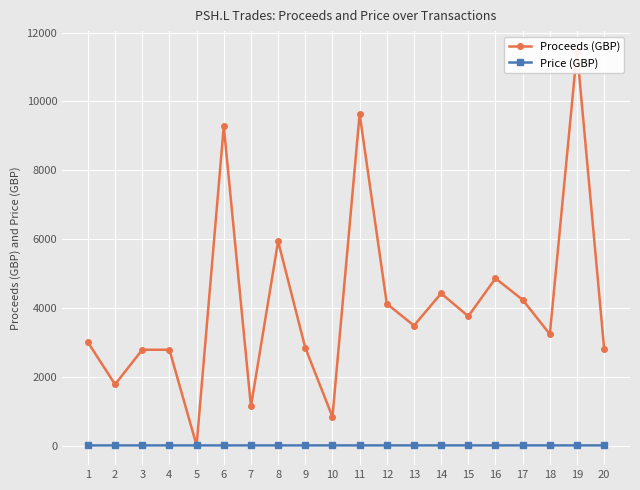

Is it true that Proceeds (GBP) equals 4426.1 at 14?

True